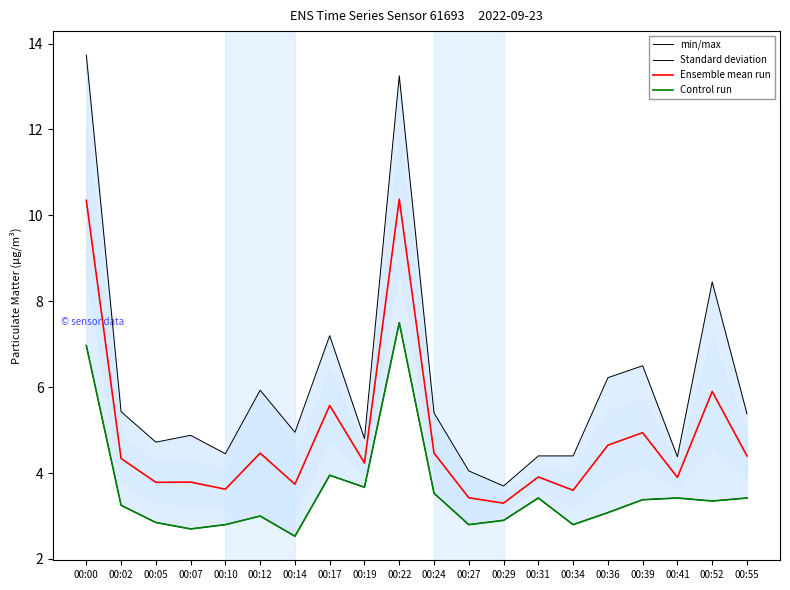

Reading left to right, what are all the values shown in this chart?

min/max: 13.7	5.4	4.7	4.9	4.5	5.9	5.0	7.2	4.8	13.2	5.4	4.0	3.7	4.4	4.4	6.2	6.5	4.4	8.4	5.4
Standard deviation: 7.0	3.2	2.9	2.7	2.8	3.0	2.5	4.0	3.7	7.5	3.5	2.8	2.9	3.4	2.8	3.1	3.4	3.4	3.4	3.4
Ensemble mean run: 10.3	4.3	3.8	3.8	3.6	4.5	3.7	5.6	4.2	10.4	4.5	3.4	3.3	3.9	3.6	4.7	4.9	3.9	5.9	4.4
Control run: 7.0	3.2	2.9	2.7	2.8	3.0	2.5	4.0	3.7	7.5	3.5	2.8	2.9	3.4	2.8	3.1	3.4	3.4	3.4	3.4